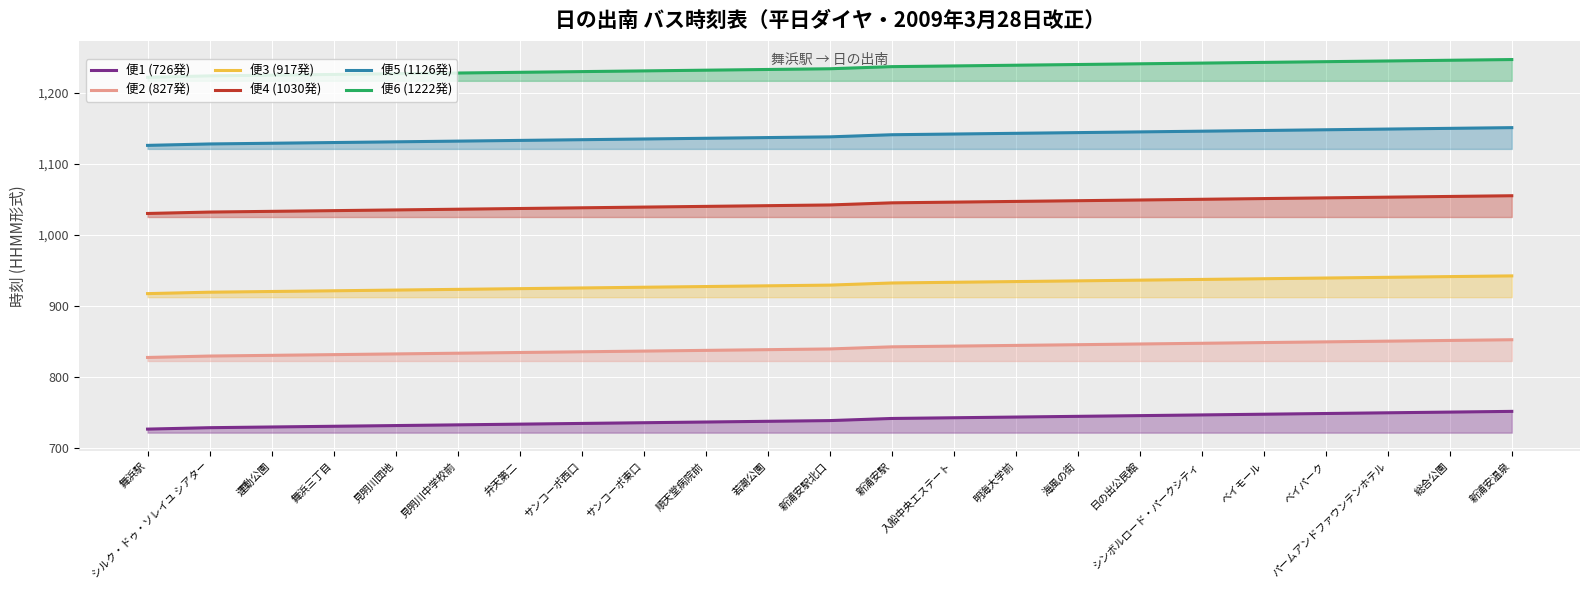

Which series has the widest spread of values?

便1 (726発)